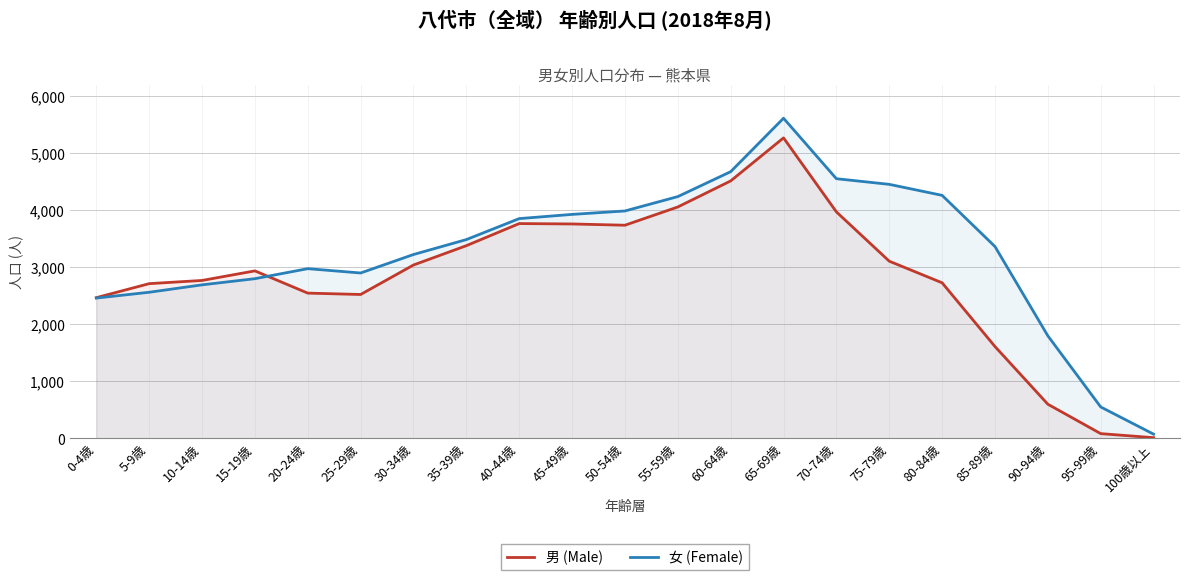

What is the label of the 5th point from the left?

20-24歳